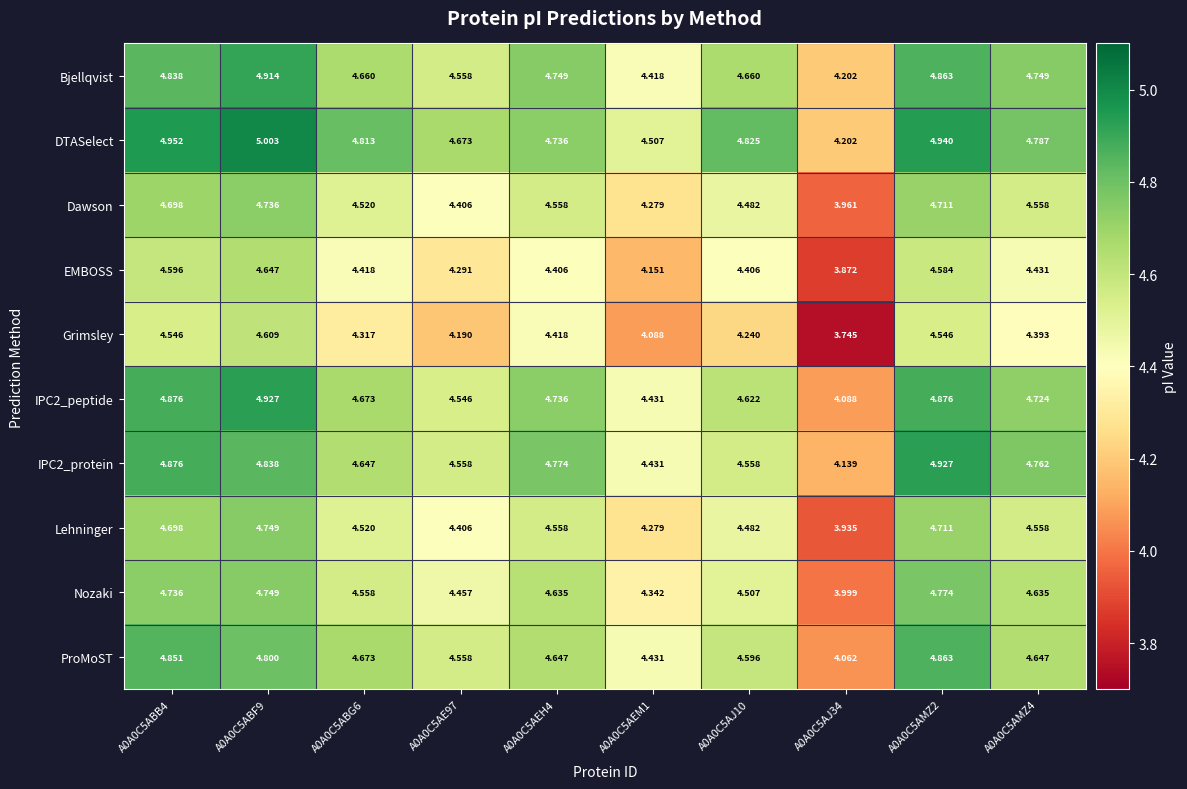

Is the value of IPC2_peptide at A0A0C5ABB4 greater than the value of Dawson at A0A0C5AJ34?

Yes